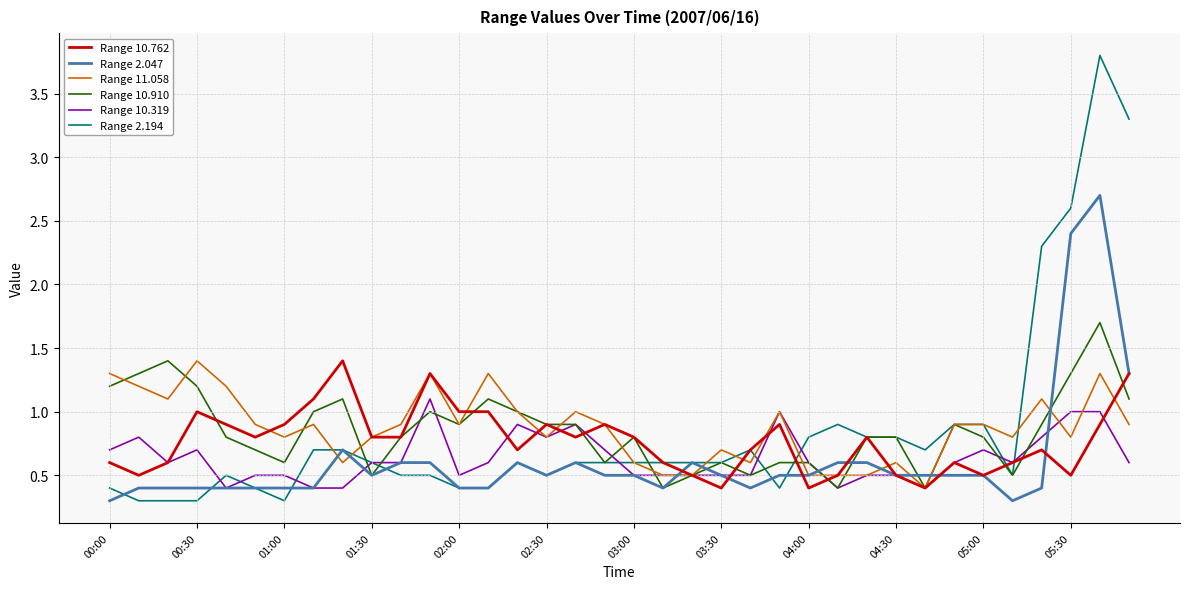

Which series has the largest range (max minus min)?

Range 2.194